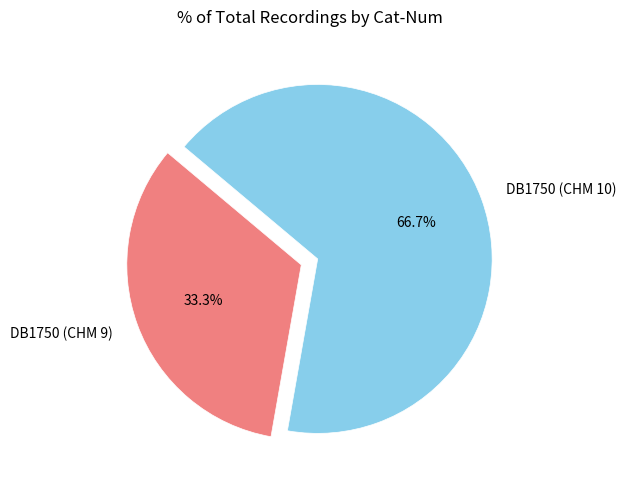

To the nearest percent, what portion does DB1750 (CHM 10) represent?

67%